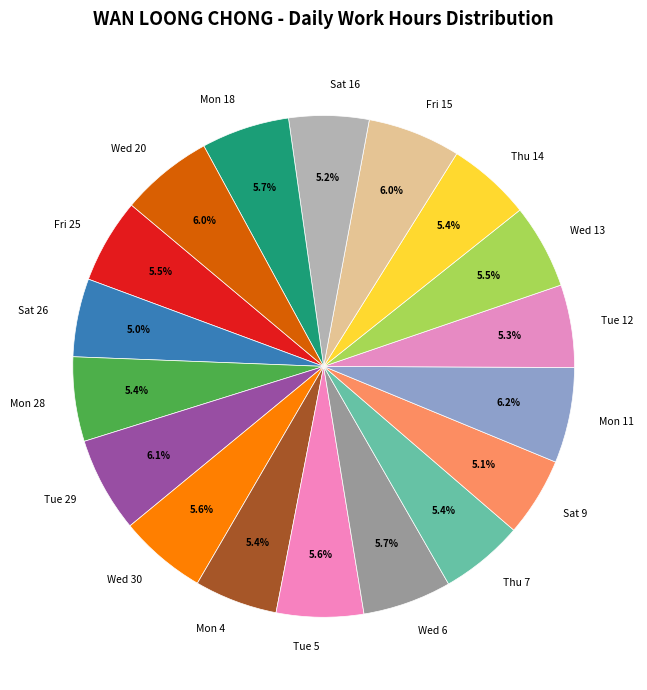

Which has a higher value, Tue 29 or Wed 13?

Tue 29